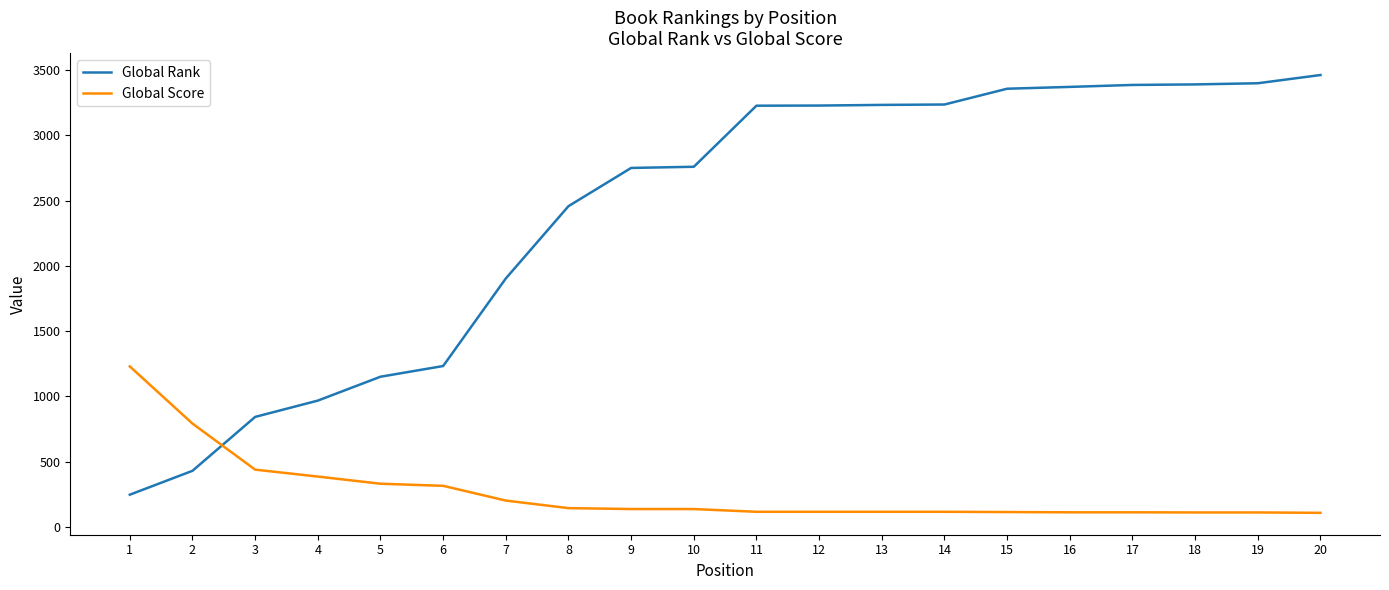

Which series has the largest range (max minus min)?

Global Rank